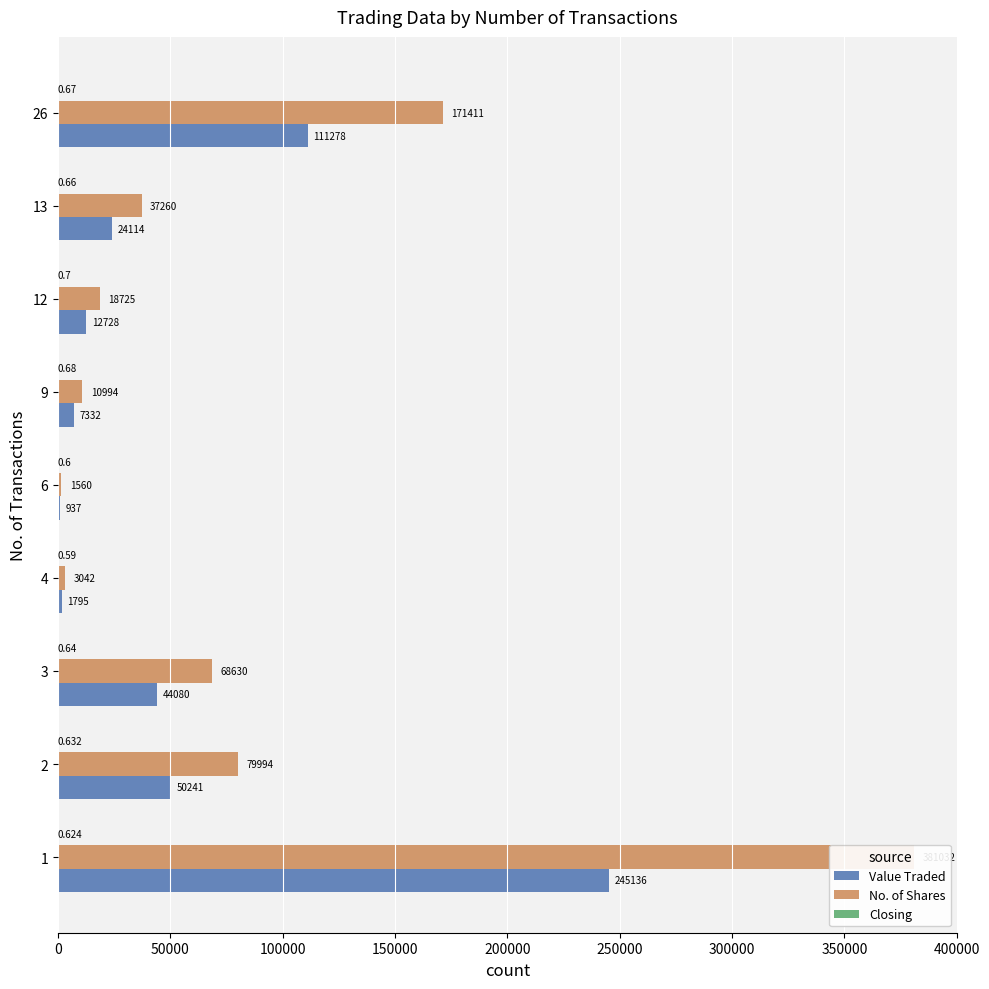

How many bars are there in total?

27